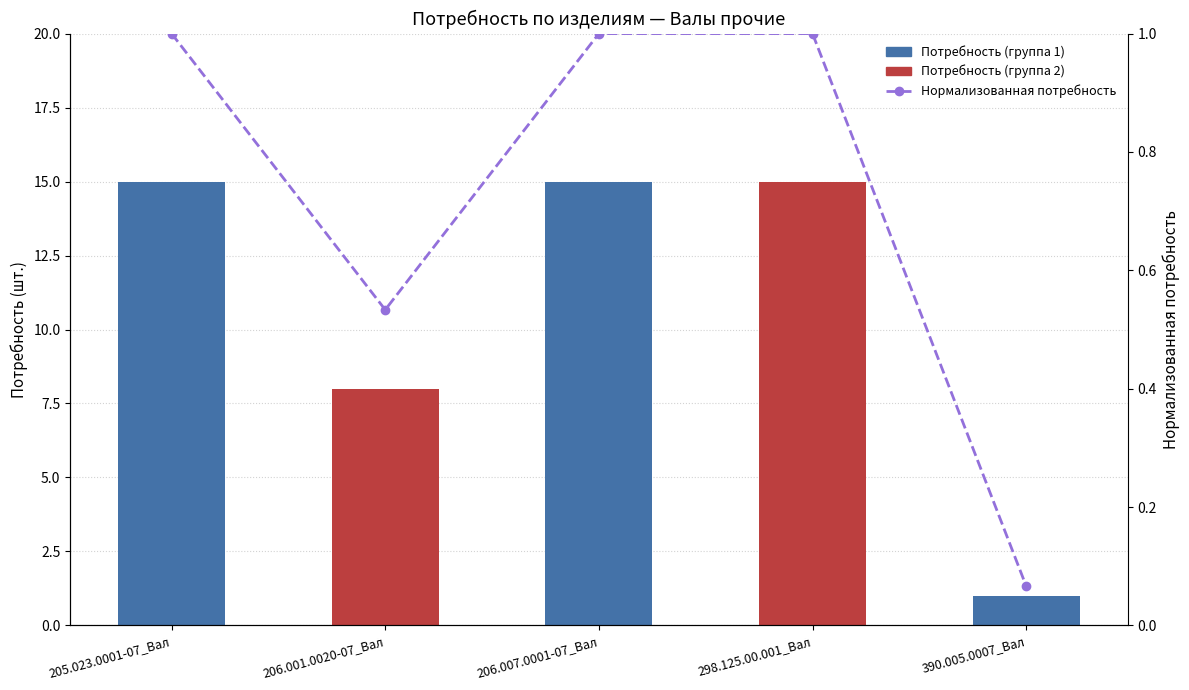

What is the value of the Нормализованная потребность bar at the 1st from the left?

1.0